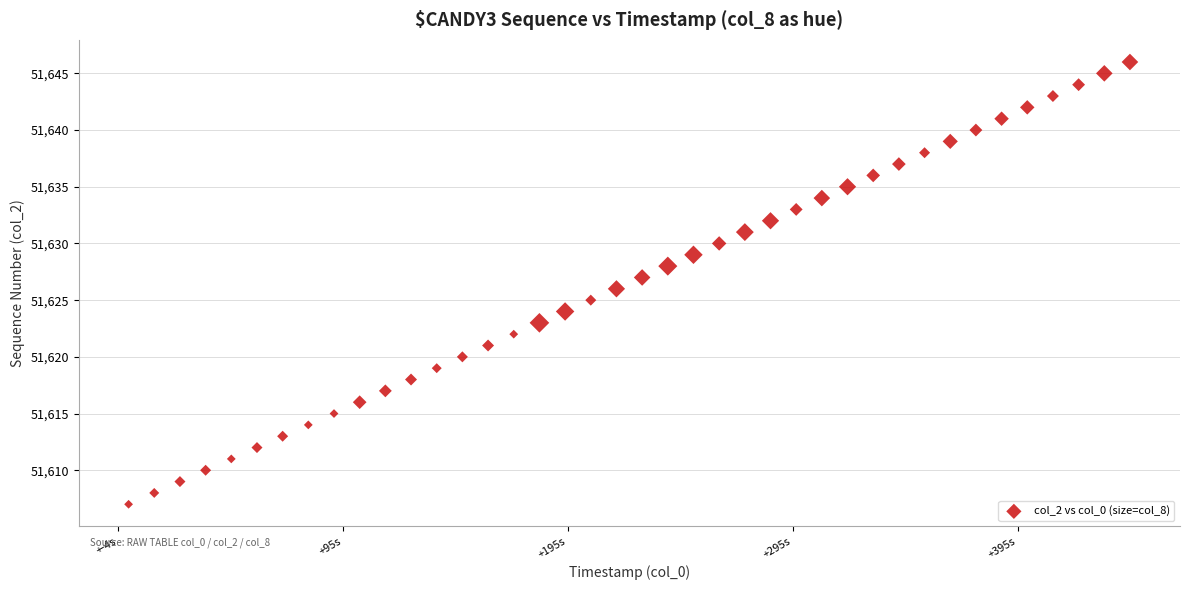

What is the range of Y values (max minus min)?

39